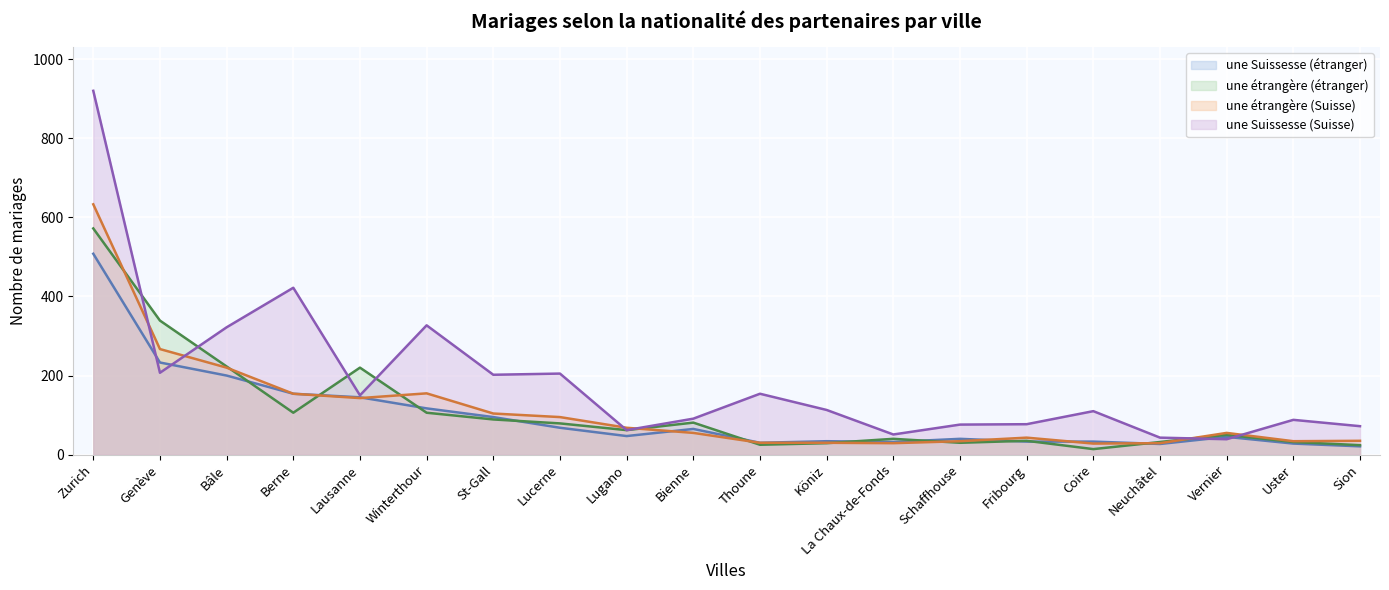

What is the difference between the une étrangère (Suisse) values at Lausanne and Zurich?

490